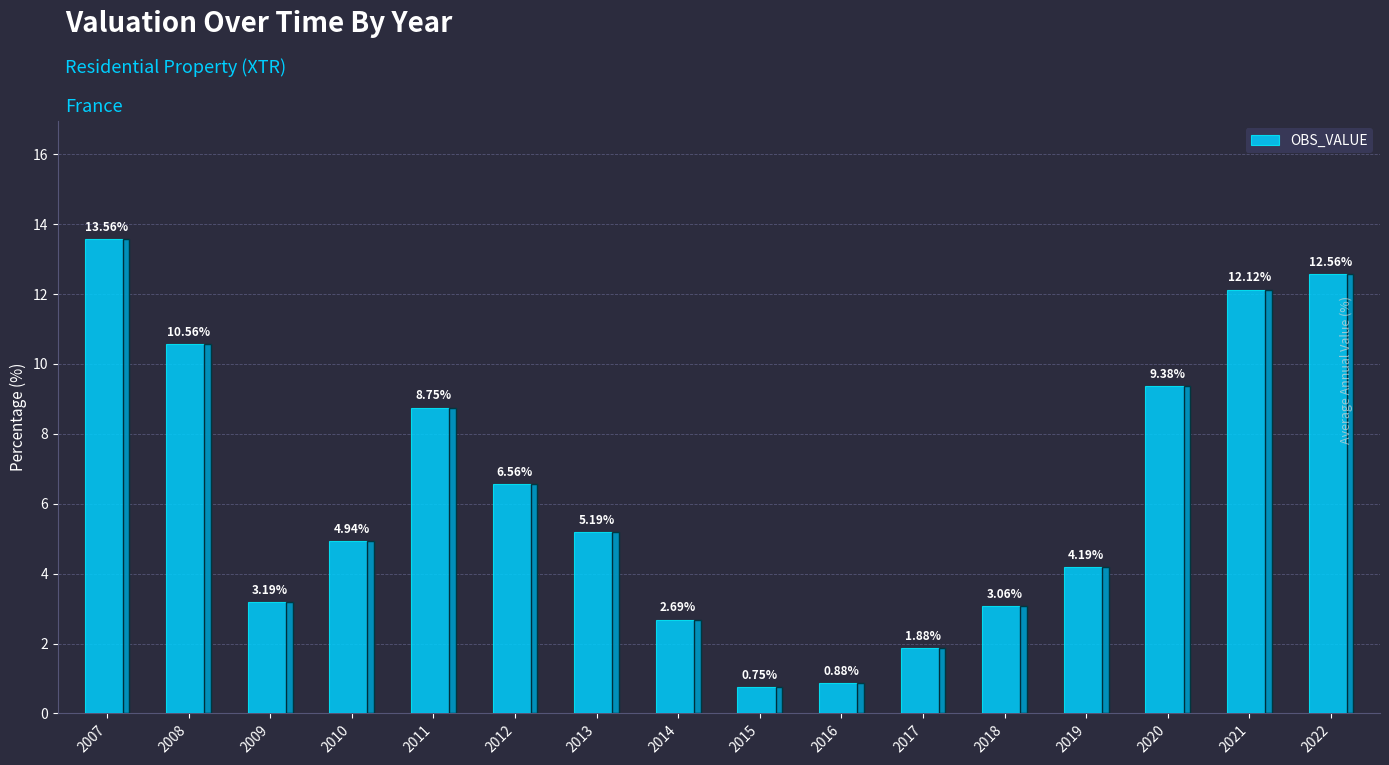

What is the sum of the values at 2011 and 2020?

18.1